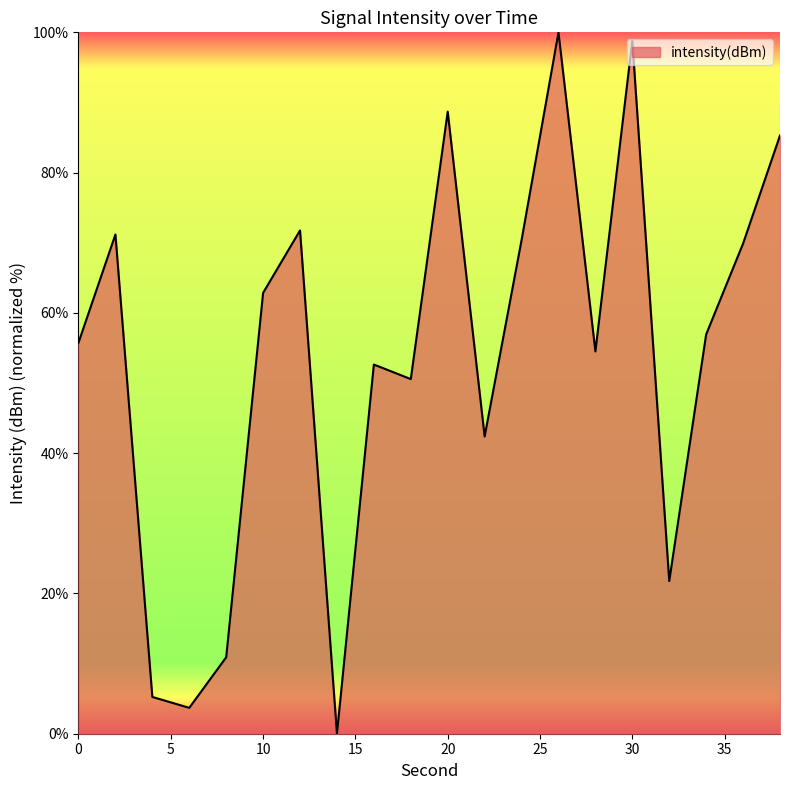

What is the greatest value displayed?

100.0